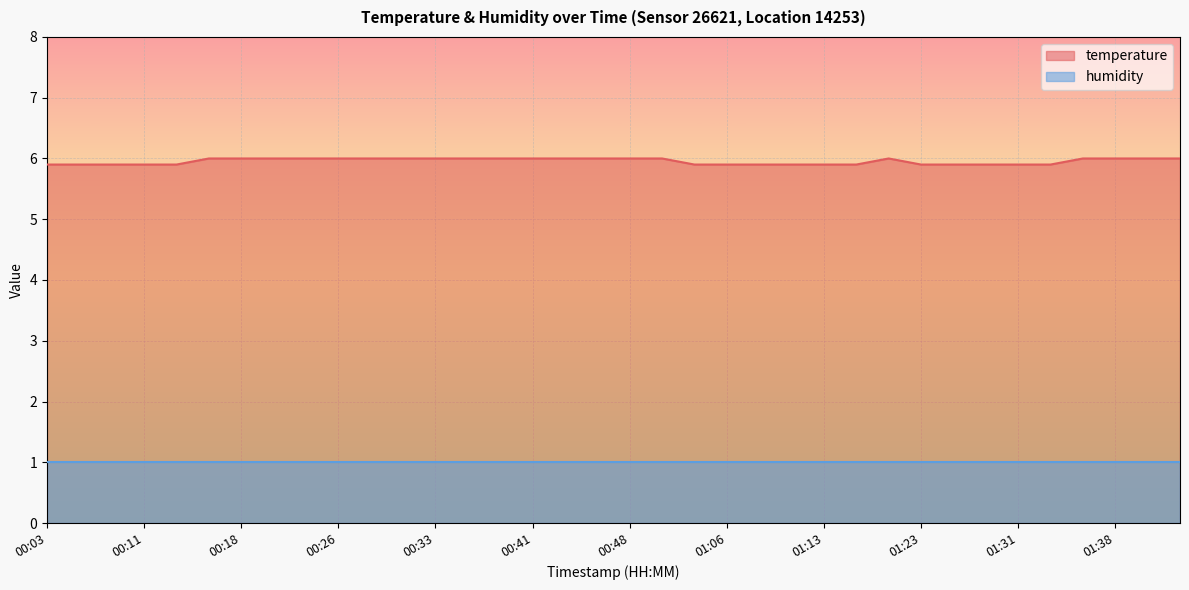

Reading right to left, extract all data points from this chart.

6.0	6.0	6.0	6.0	5.9	5.9	5.9	5.9	5.9	6.0	5.9	5.9	5.9	5.9	5.9	5.9	6.0	6.0	6.0	6.0	6.0	6.0	6.0	6.0	6.0	6.0	6.0	6.0	6.0	6.0	6.0	5.9	5.9	5.9	5.9	5.9